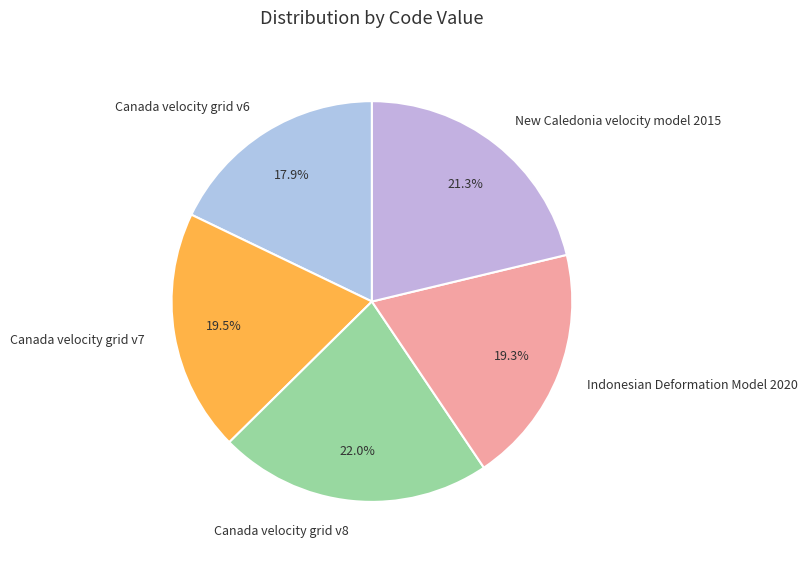

Is there a majority slice in this chart?

No